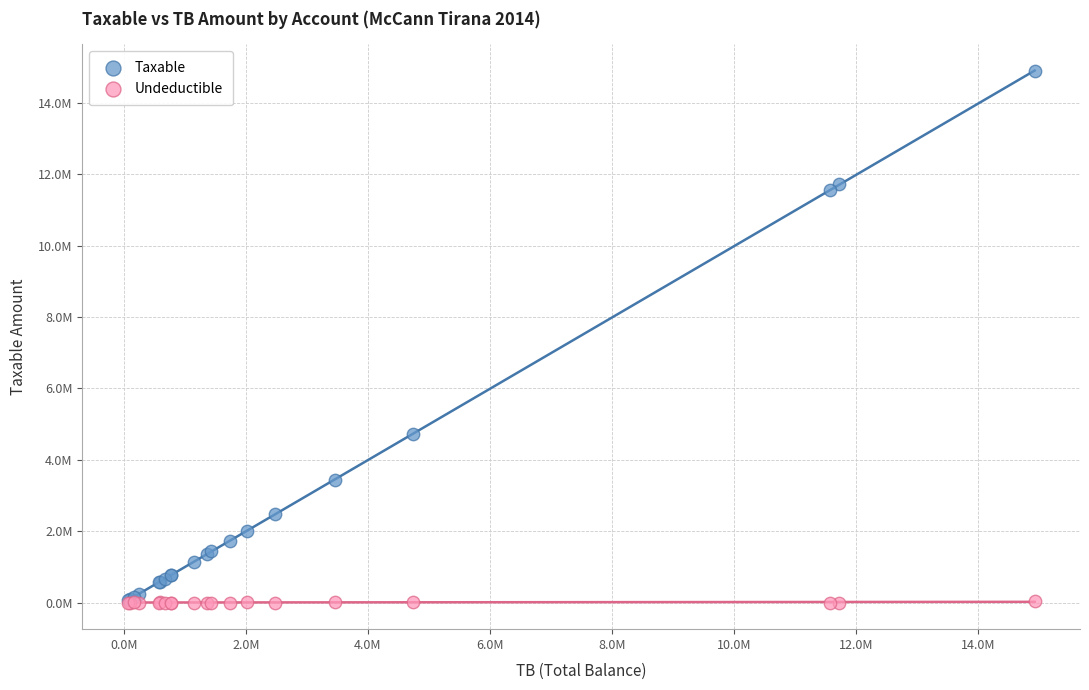

What are all the series names shown in the legend?

Taxable, Undeductible